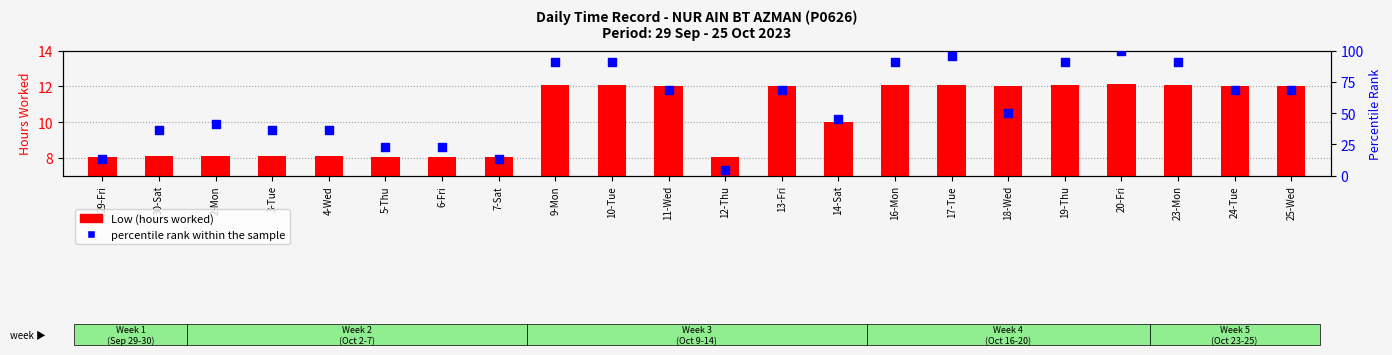

At how many categories does at least one series exceed 42?

13